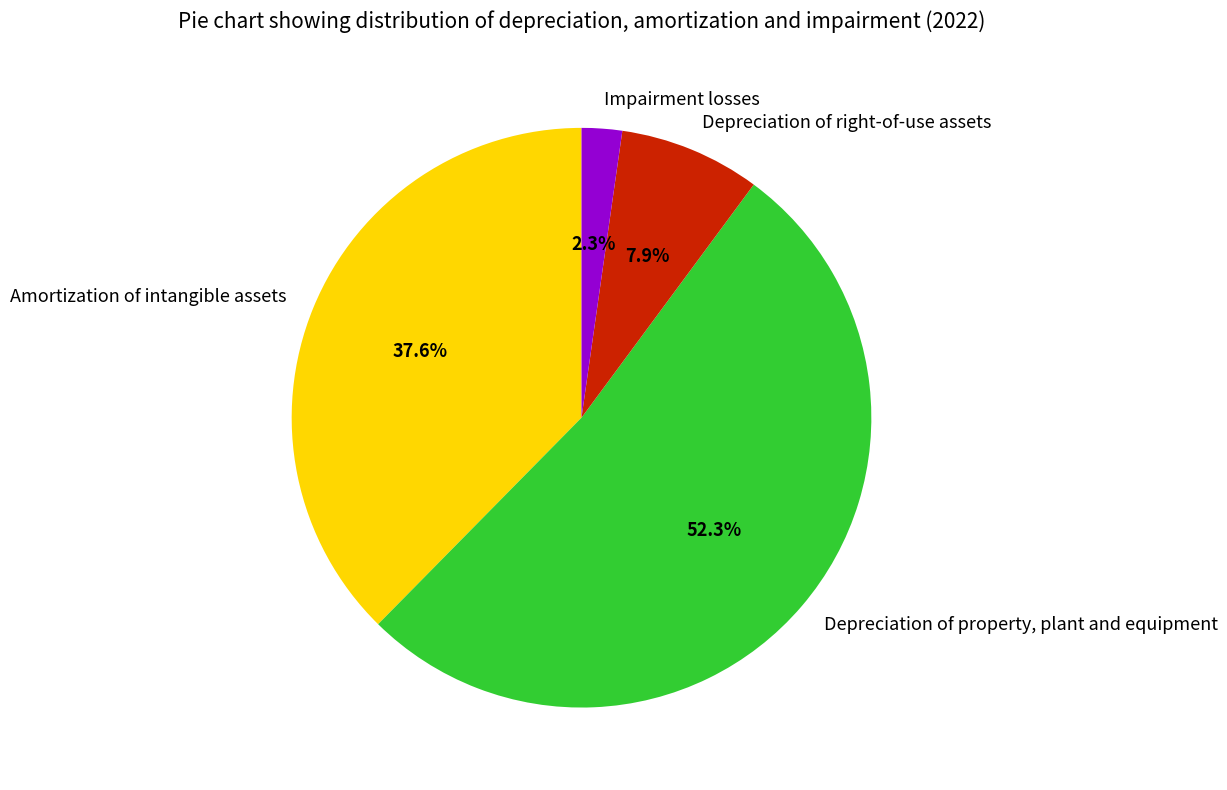

What is the total percentage of Impairment losses and Amortization of intangible assets?

39.9%